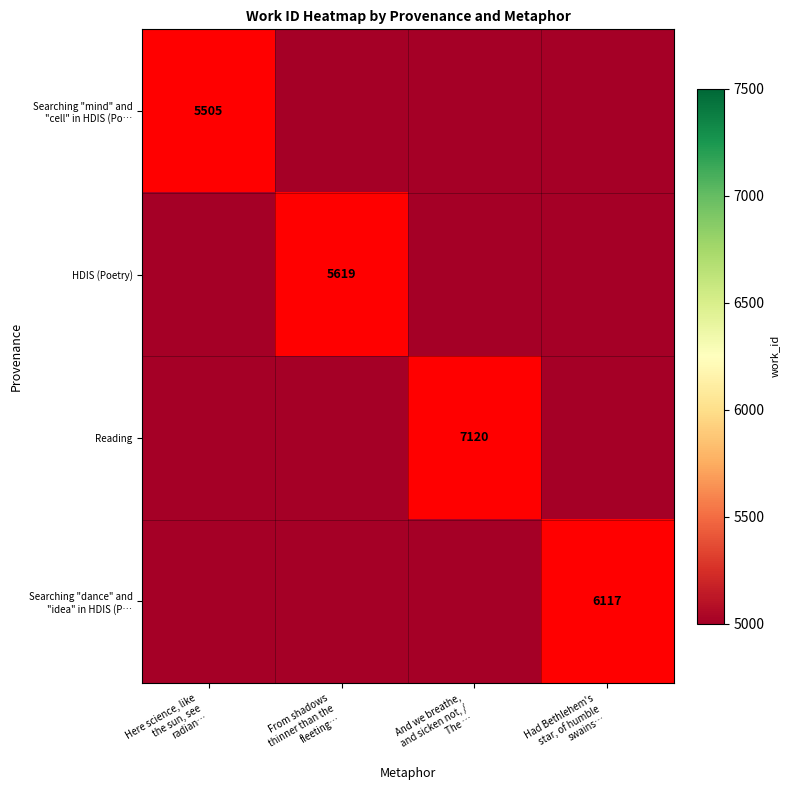

The value of Searching "dance" and "idea" in HDIS (P… at Had Bethlehem's star, of humble swains… is 0. True or false?

True